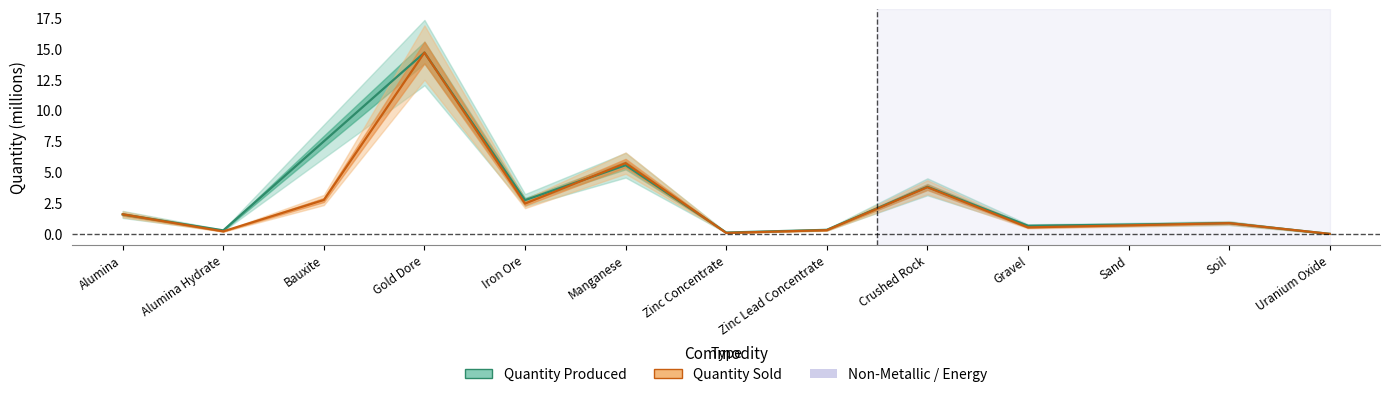

The Quantity Sold (M) series shows 0.5 at Alumina. True or false?

False